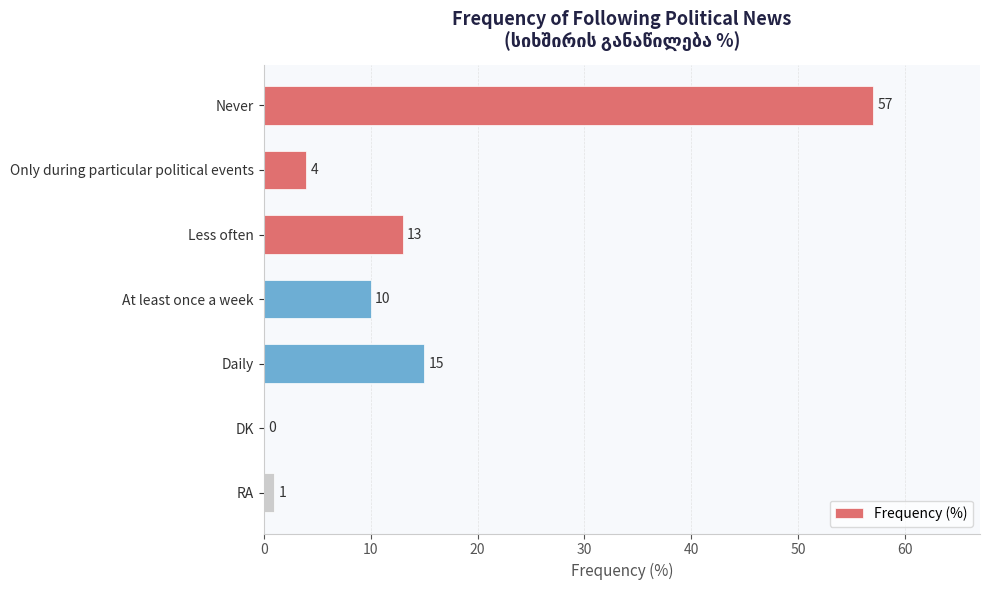

Reading bottom to top, list all the values displayed in this chart.

RA=1	DK=0	Daily=15	At least once a week=10	Less often=13	Only during particular political events=4	Never=57